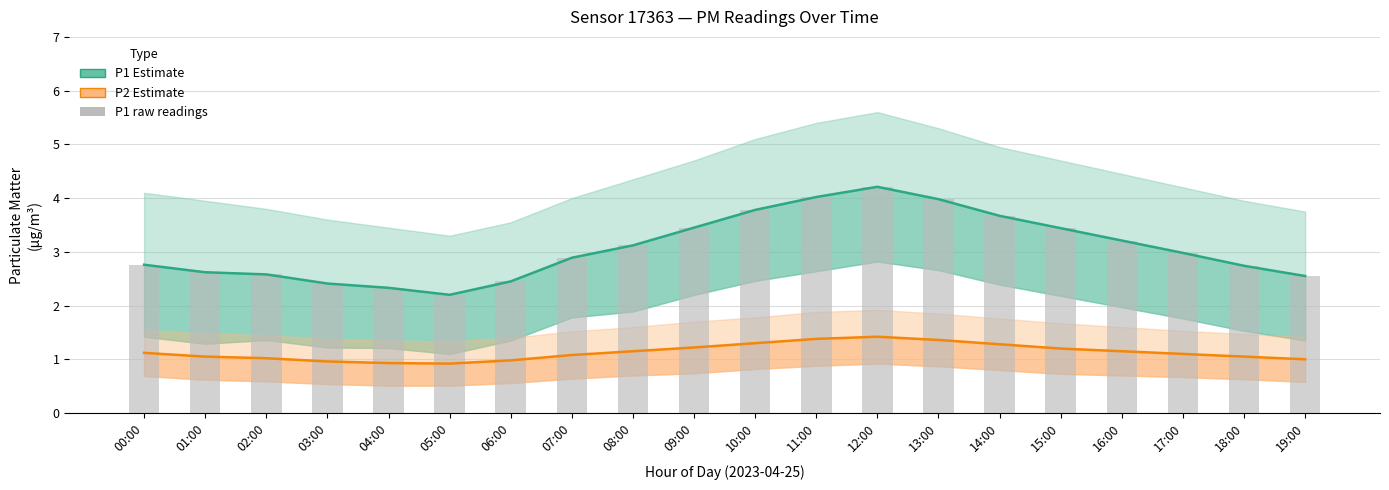

What is the average value of the P2 (PM2.5) series?

1.1